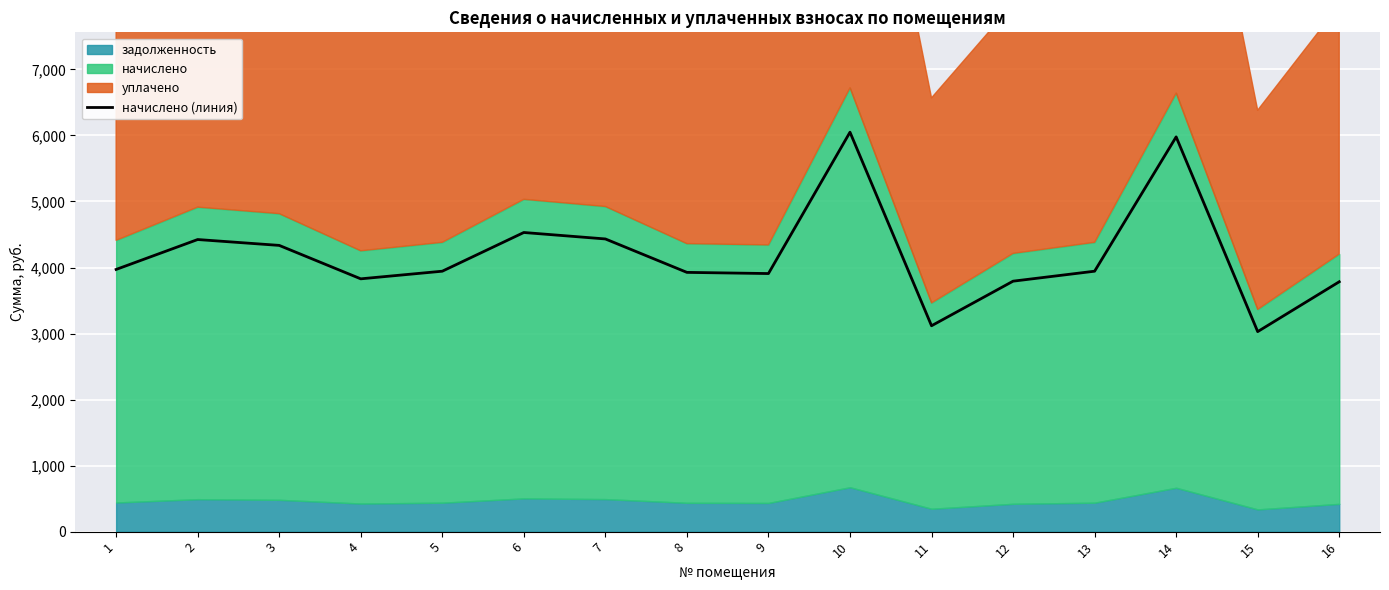

Between 13 and 3, which is larger?

3